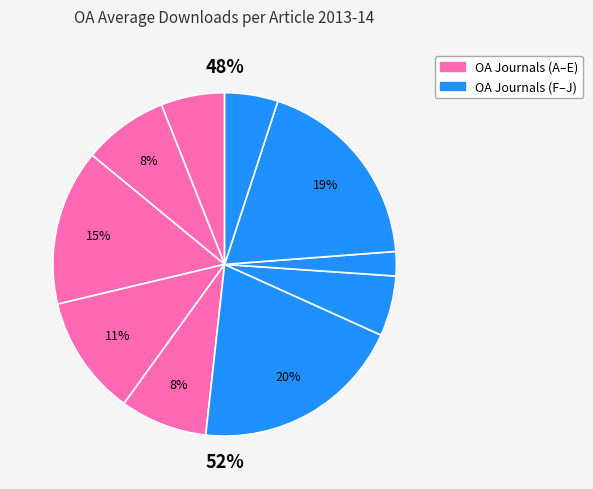

To the nearest percent, what percentage of the pie is Journal G?

6%